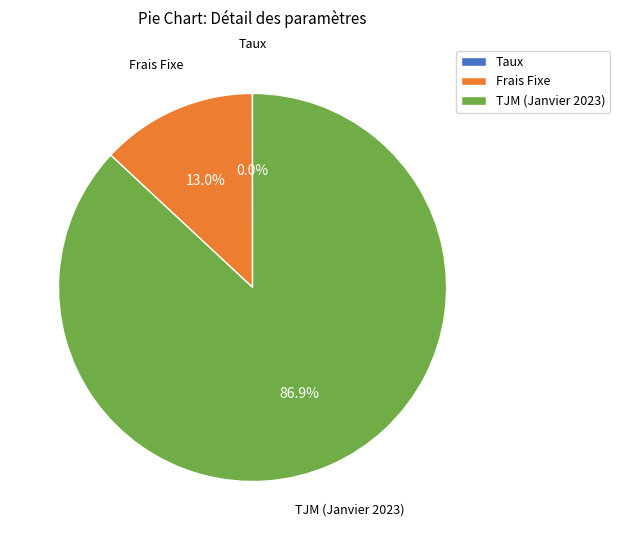

Which category has the biggest portion of the pie?

TJM (Janvier 2023)